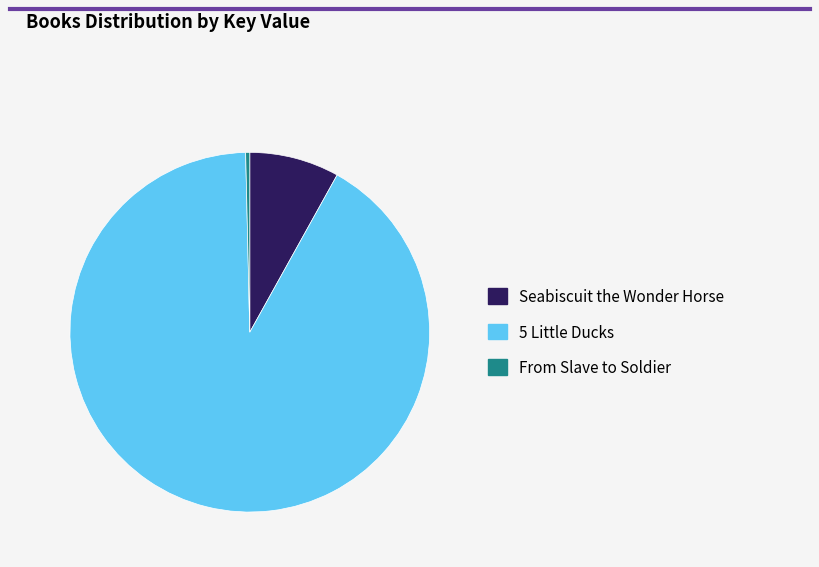

What is the majority slice?

5 Little Ducks